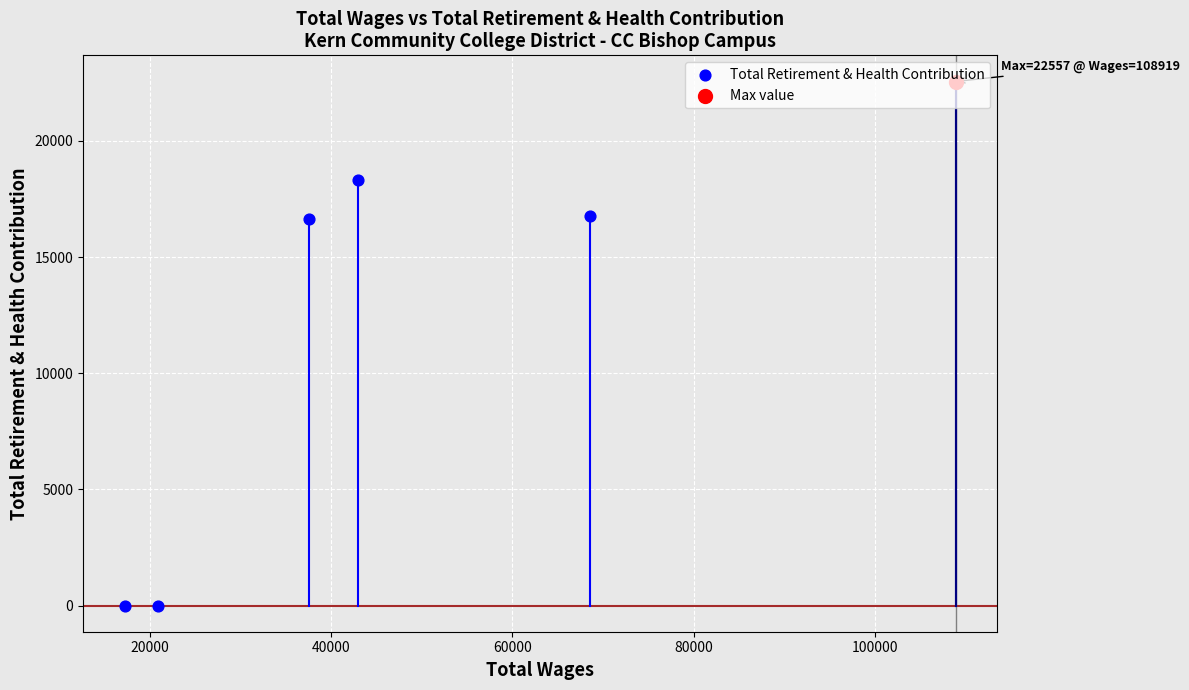

What is the change in value from 42940.0 to 20886.0?

-18314